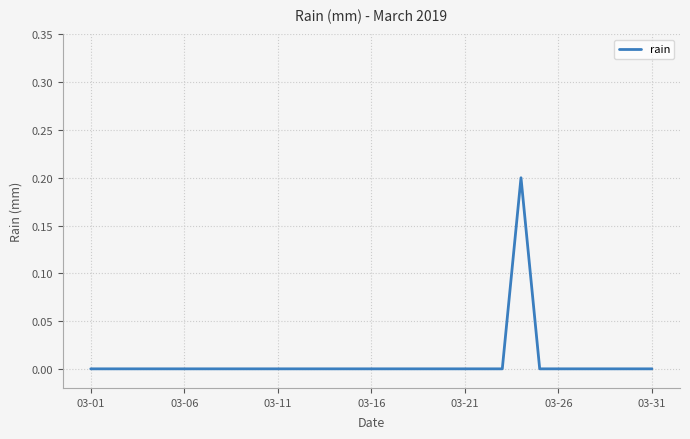

How many lines are shown in the chart?

1